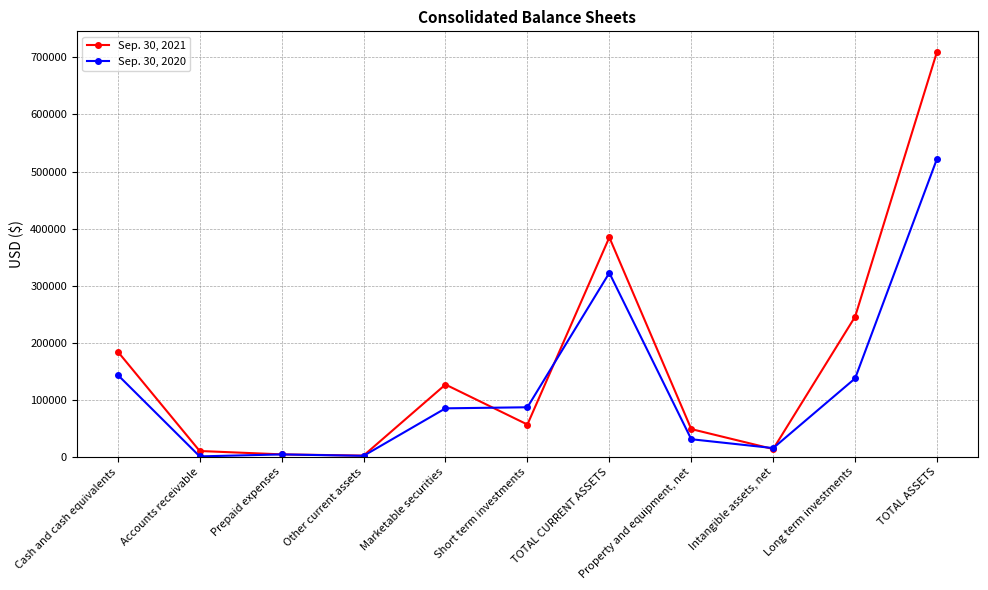

Rank the categories by Sep. 30, 2021 value from lowest to highest.

Other current assets, Prepaid expenses, Accounts receivable, Intangible assets, net, Property and equipment, net, Short term investments, Marketable securities, Cash and cash equivalents, Long term investments, TOTAL CURRENT ASSETS, TOTAL ASSETS